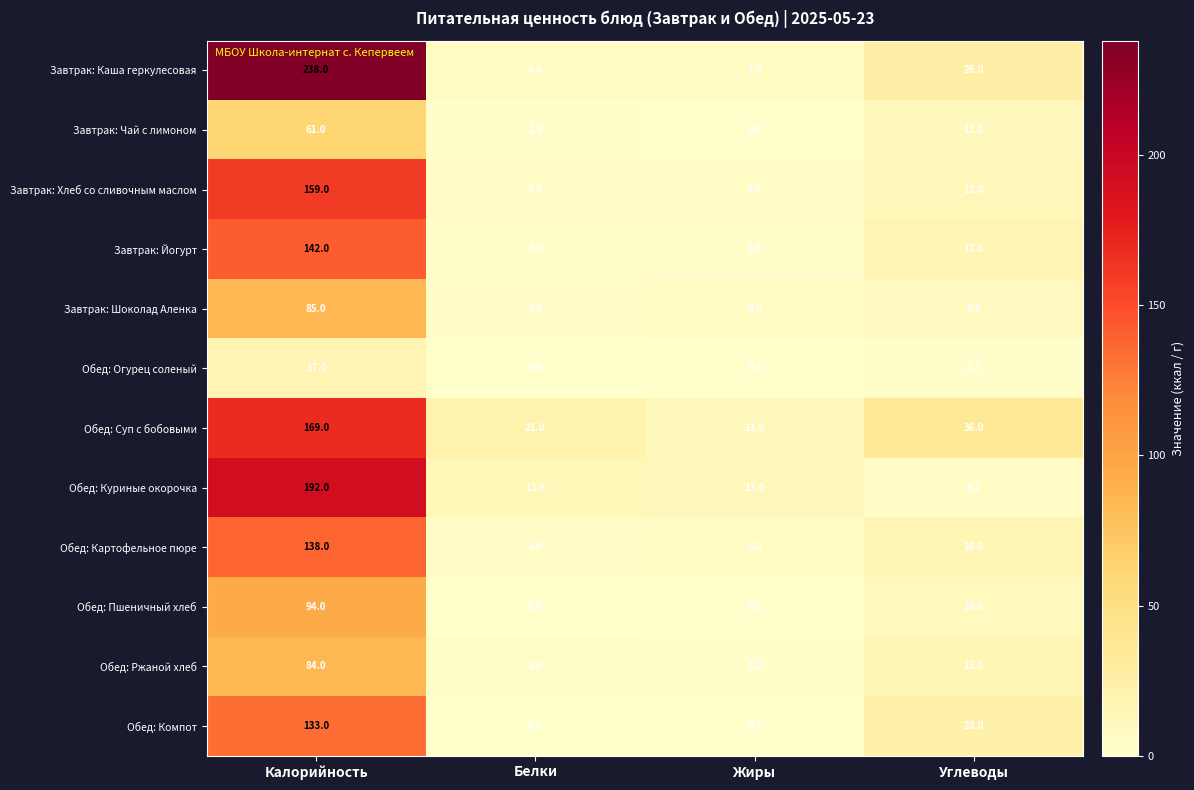

Is it true that Завтрак: Каша геркулесовая equals 11.4 at Белки?

False